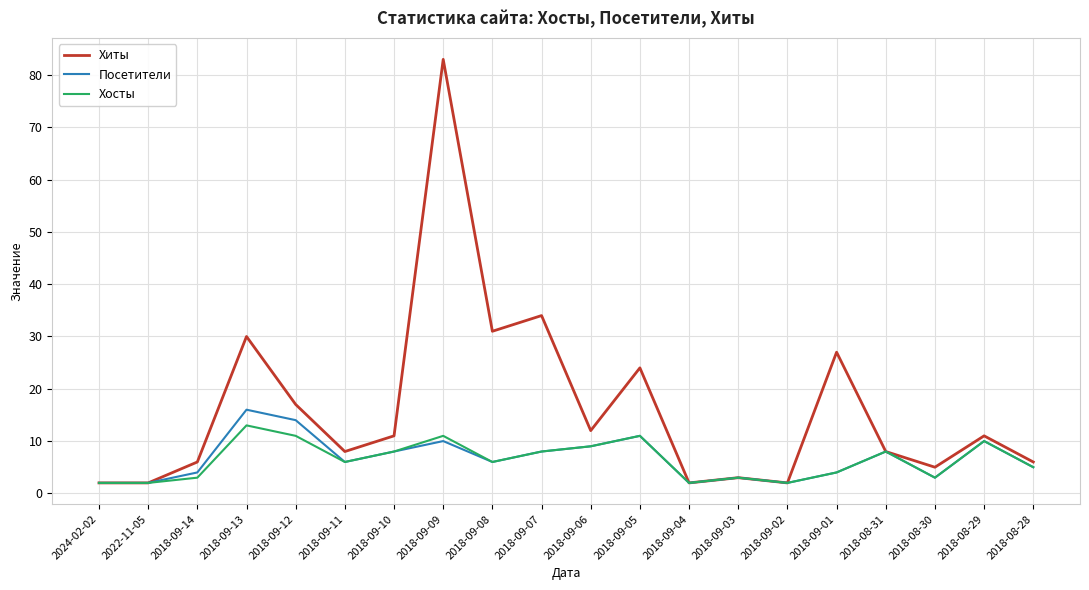

Where is Хиты nearest to the value 42?

2018-09-07